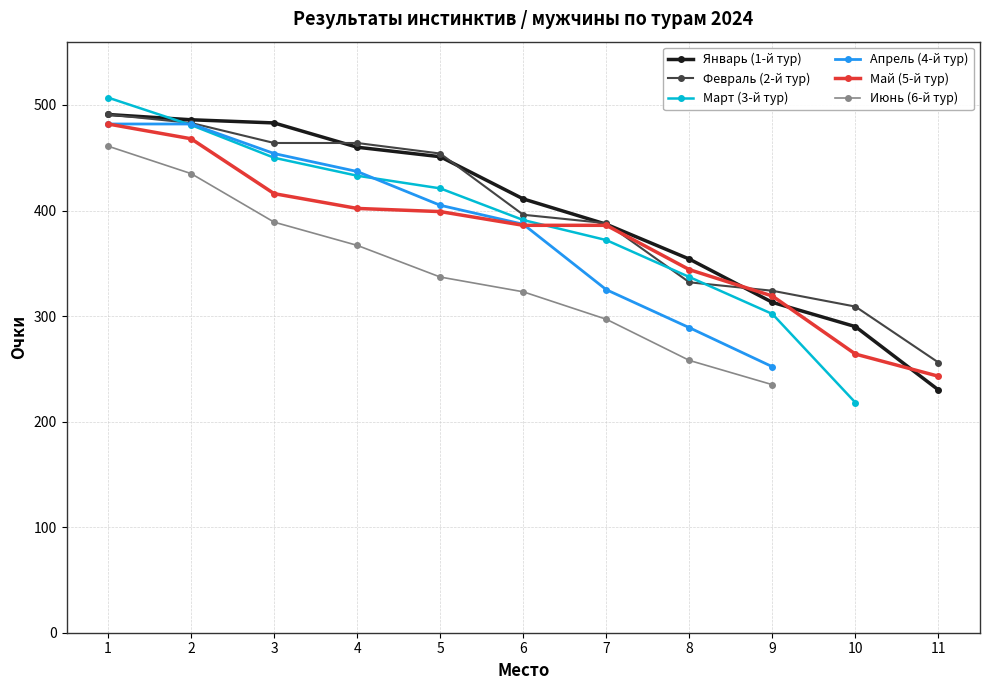

Which category has the highest value in the Февраль (2-й тур) series?

1